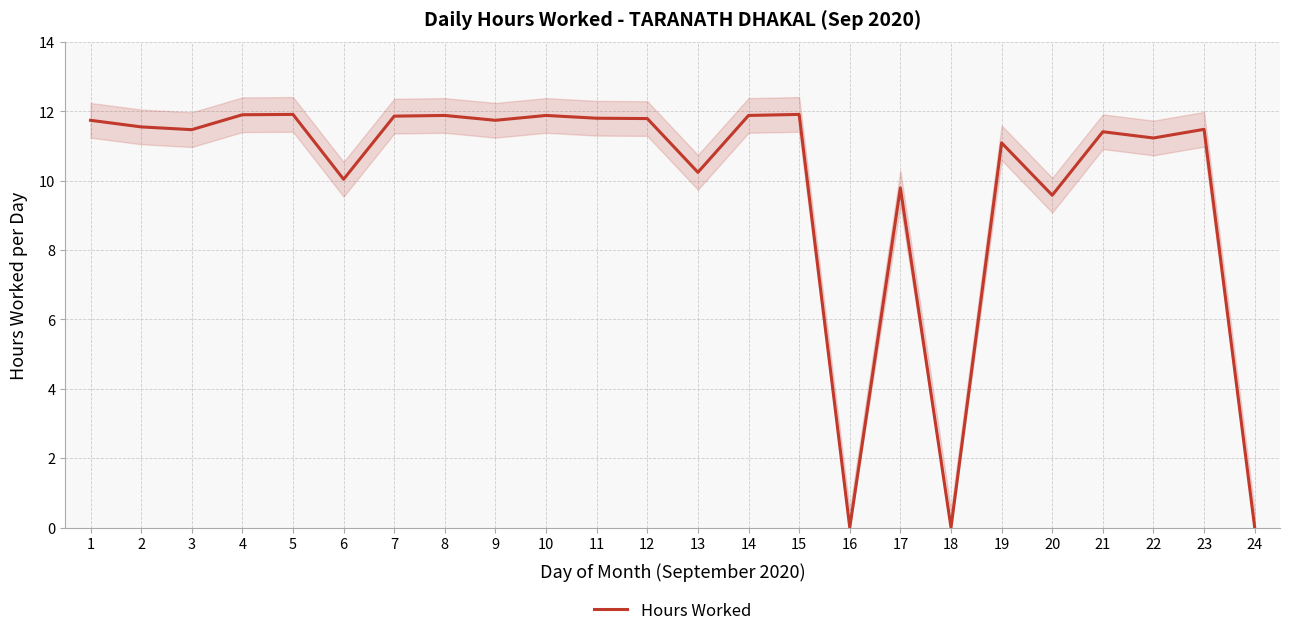

Reading right to left, transcribe all the data shown in this chart.

0.0	11.5	11.2	11.4	9.6	11.1	0.0	9.8	0.0	11.9	11.9	10.2	11.8	11.8	11.9	11.7	11.9	11.9	10.0	11.9	11.9	11.5	11.6	11.7